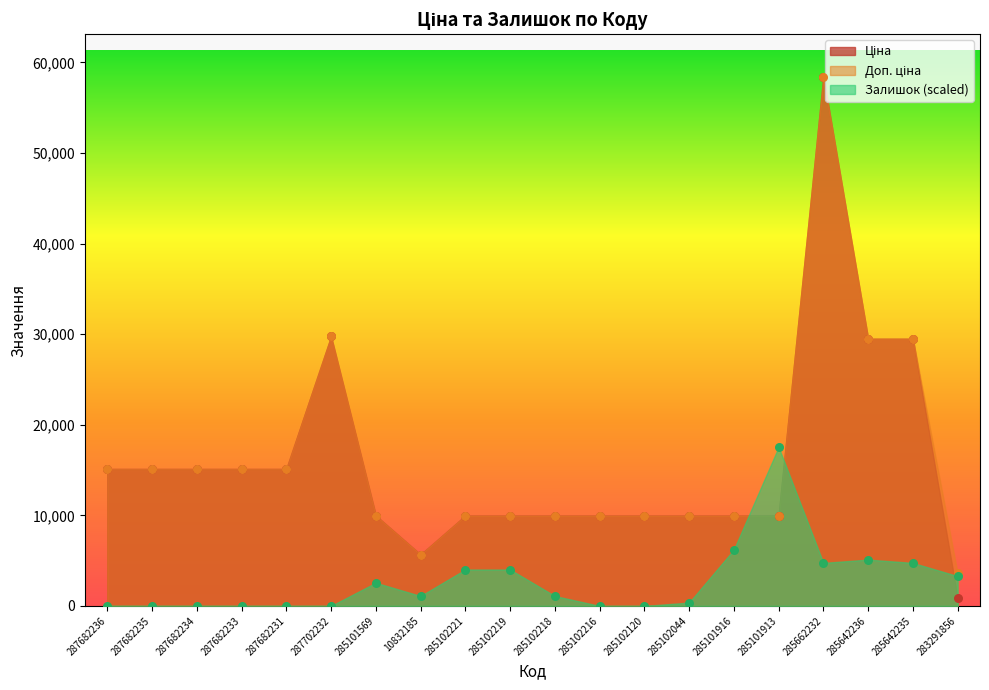

What are all the series names shown in the legend?

Ціна, Доп. ціна, Залишок